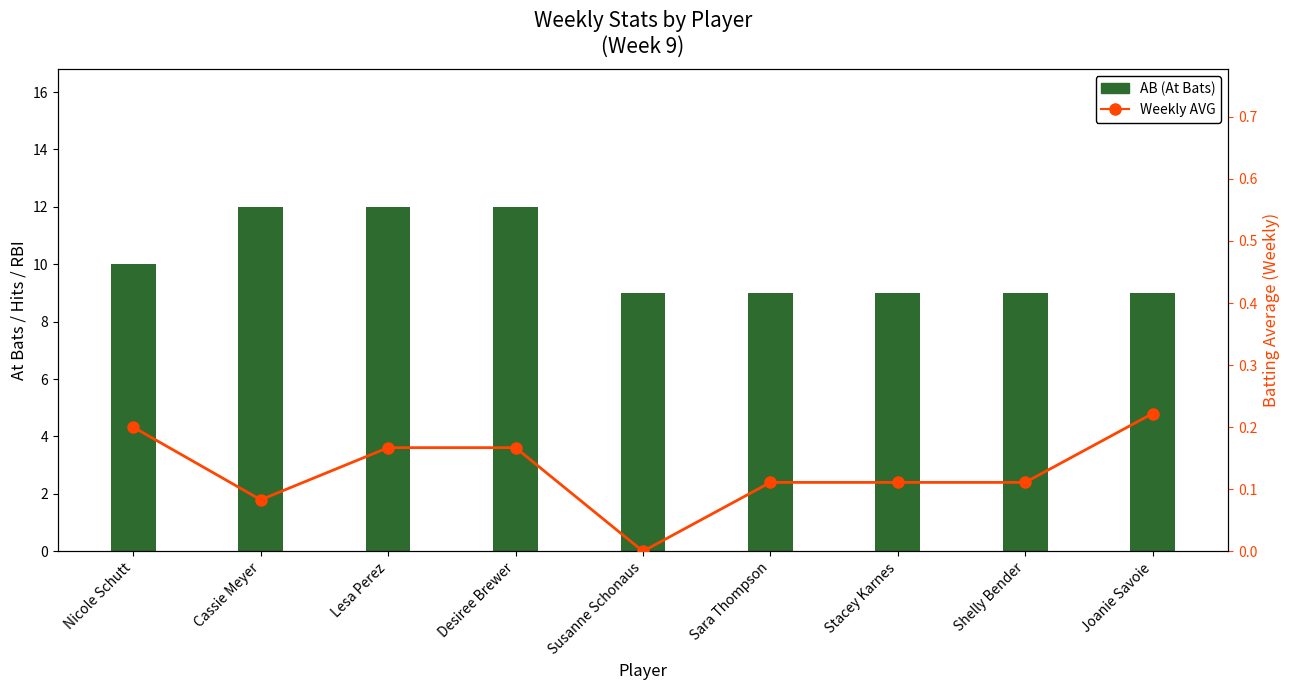

What is the approximate value of AB (At Bats) at Lesa Perez?

12.0